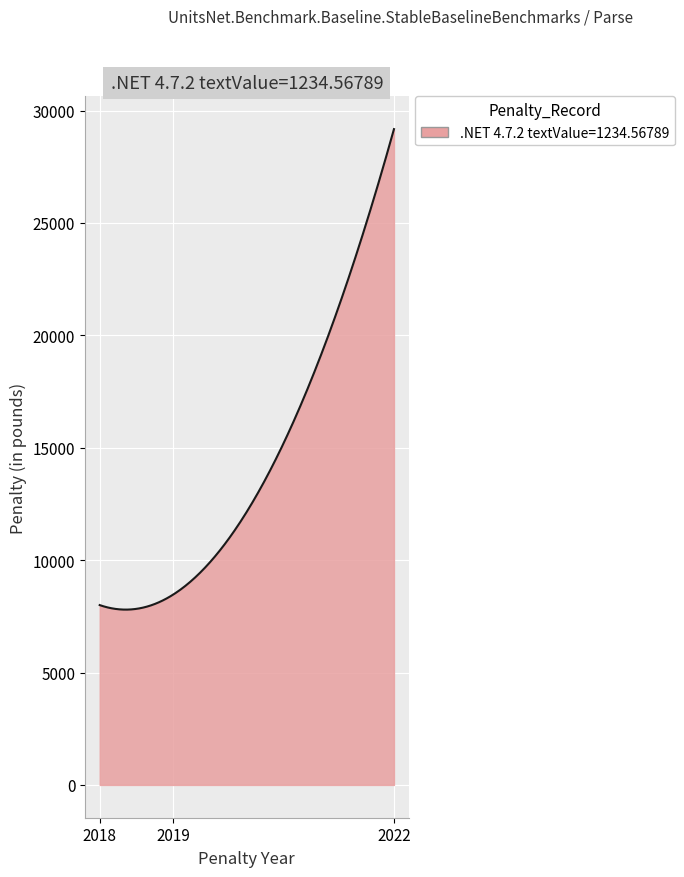

What is the difference between the maximum and minimum values?

21374.2